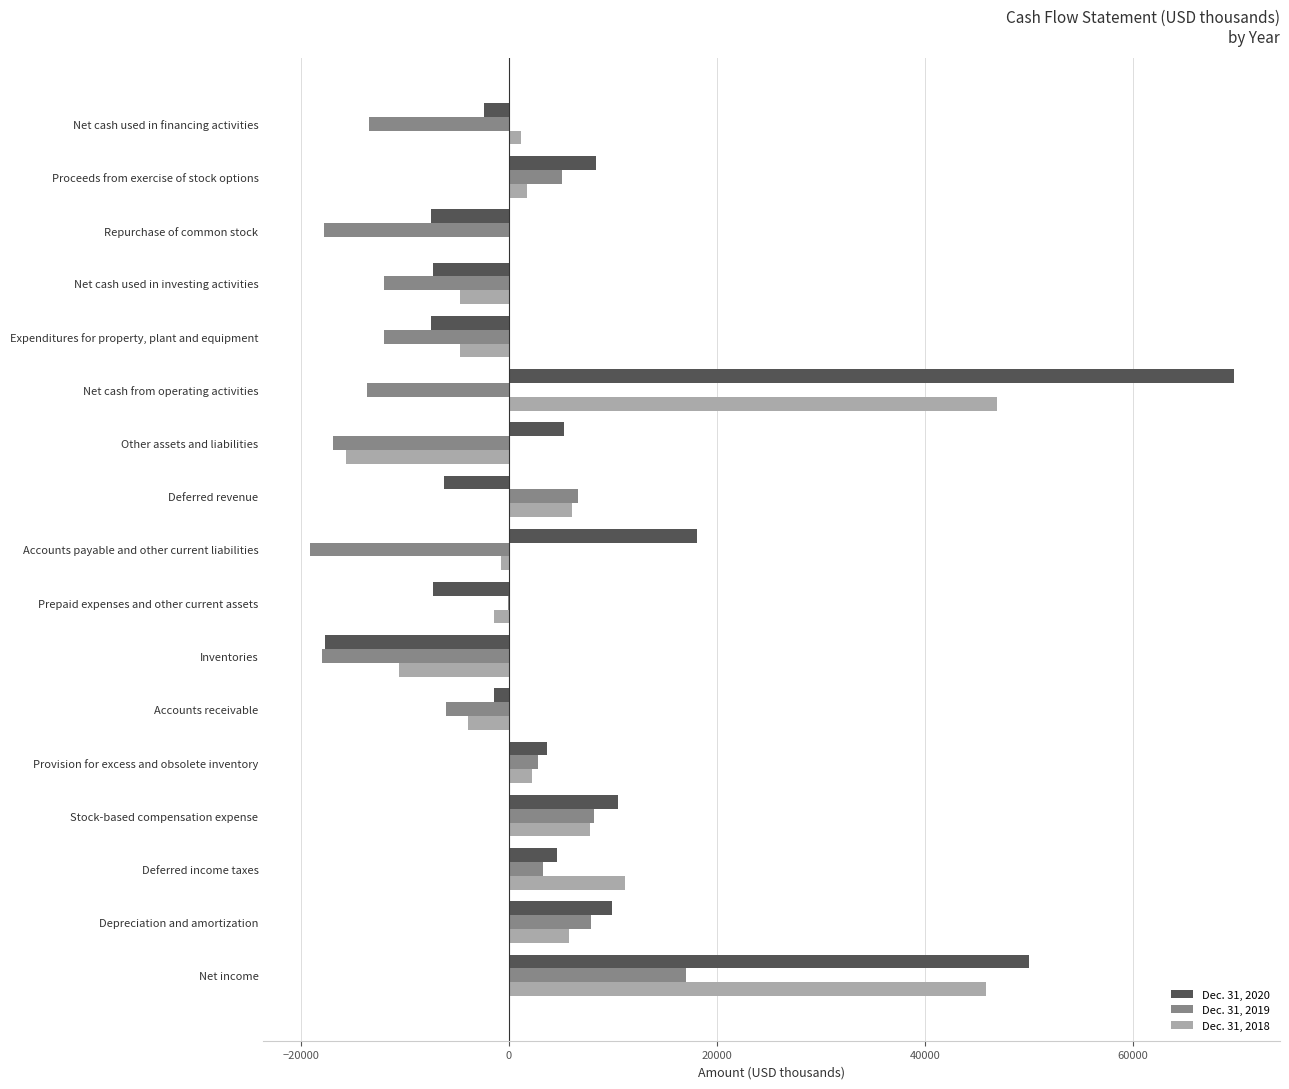

At which category is the sum across all series the highest?

Net income